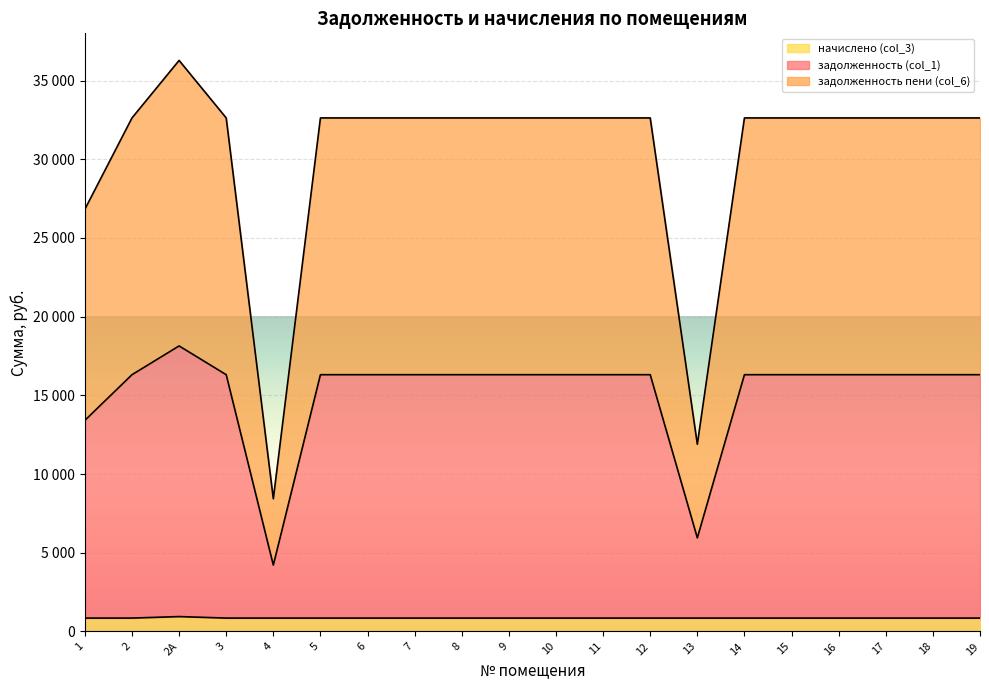

How many data points in задолженность пени (col_6) are less than 32625?

3